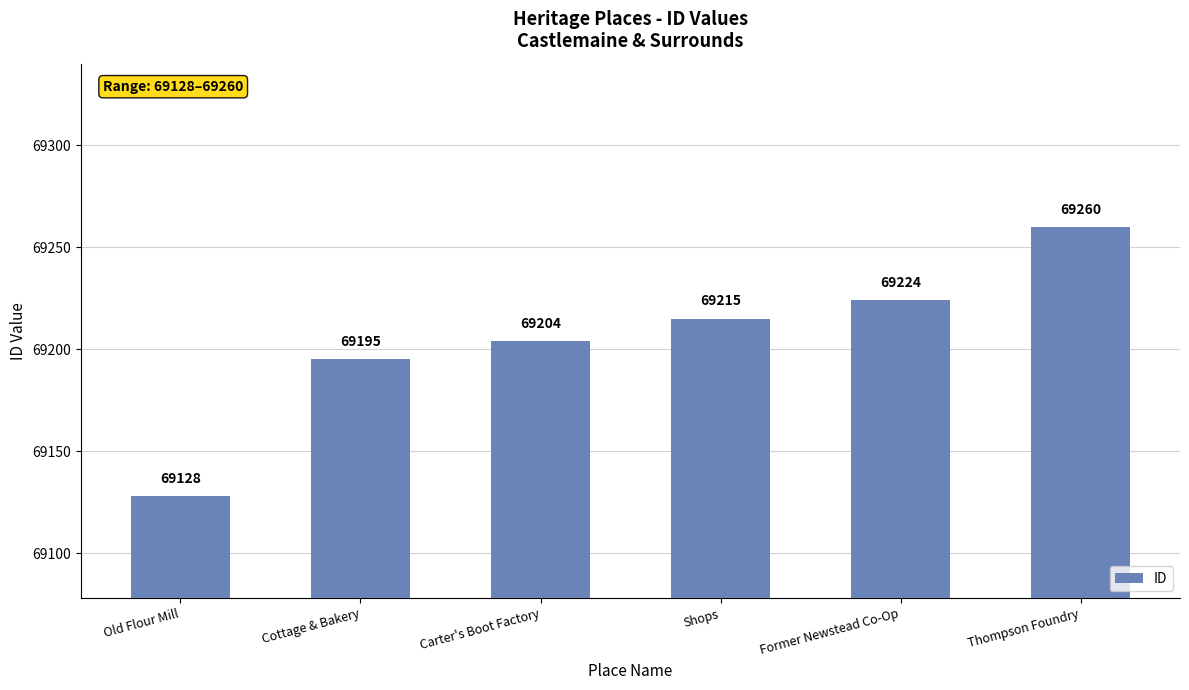

How many data points are less than 69215?

3